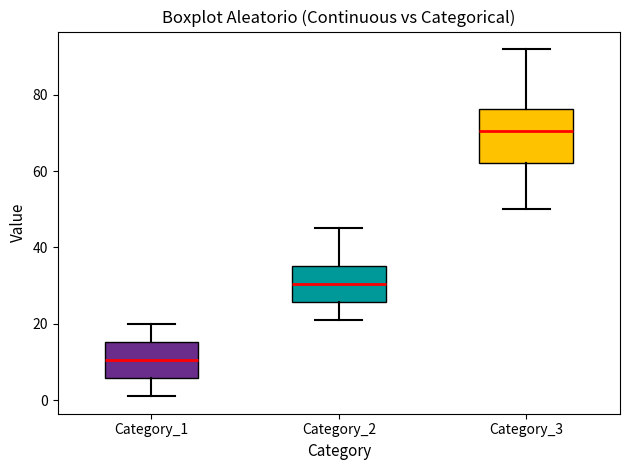

Where is the lower edge of the box for Category_3 on the y-axis? The values are not printed on the chart, so give them approximately, as read against the axis.

62